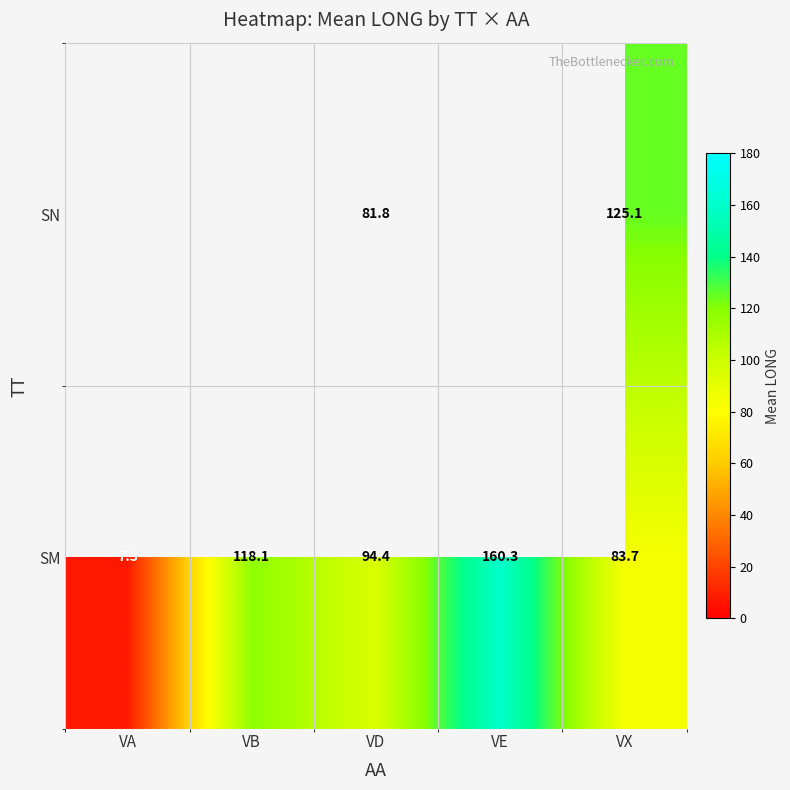

Count the number of data series in this chart.

2